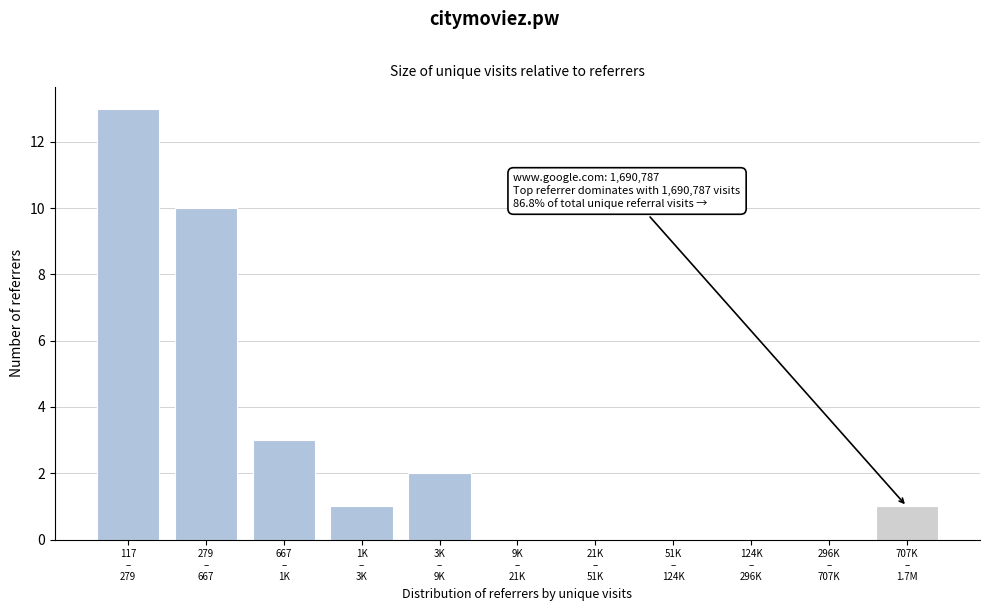

What is the maximum value shown in the chart?

13